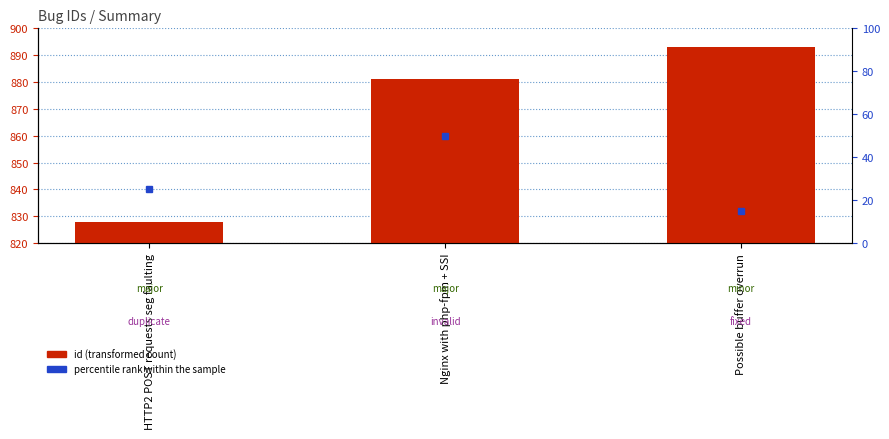

At which label is the value closest to 860?

Nginx with php-fpm + SSI